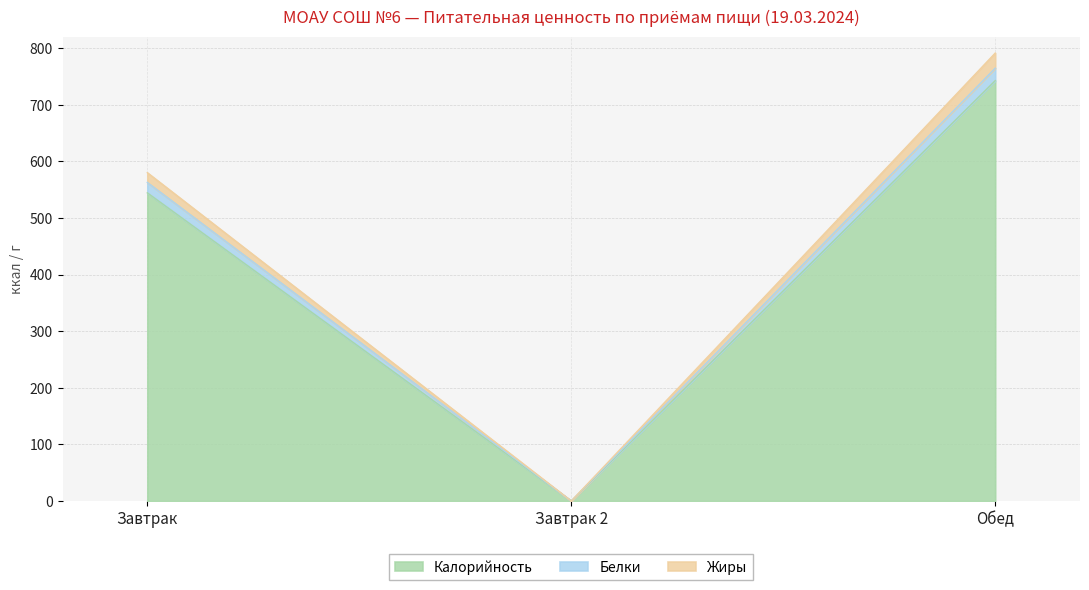

At which label does Белки reach its peak?

Обед